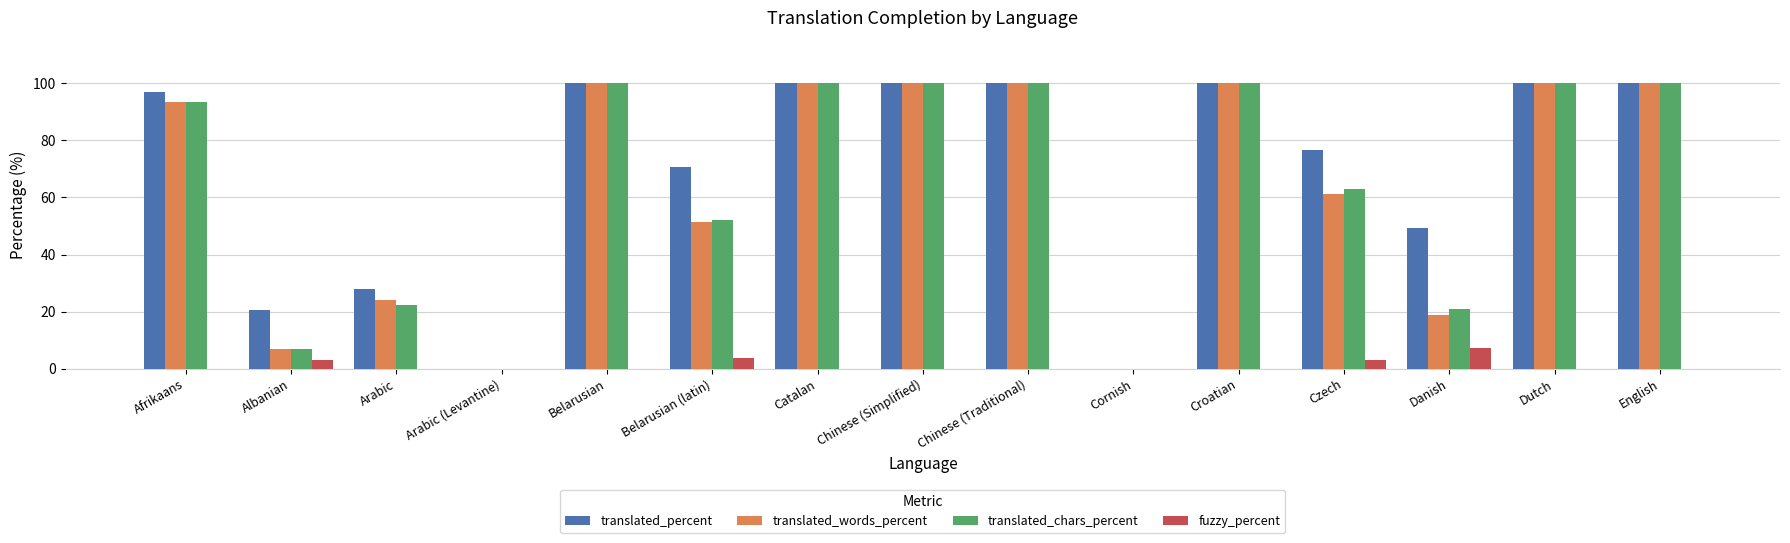

Is the value of translated_chars_percent at Arabic (Levantine) greater than the value of translated_words_percent at Afrikaans?

No